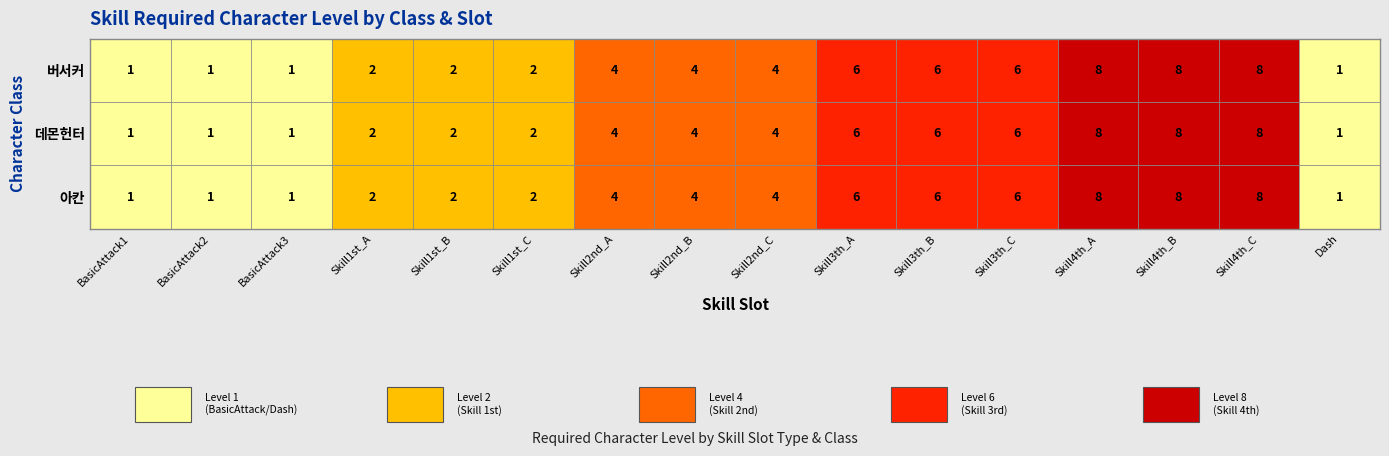

Between 1 and 11, which is larger?

11